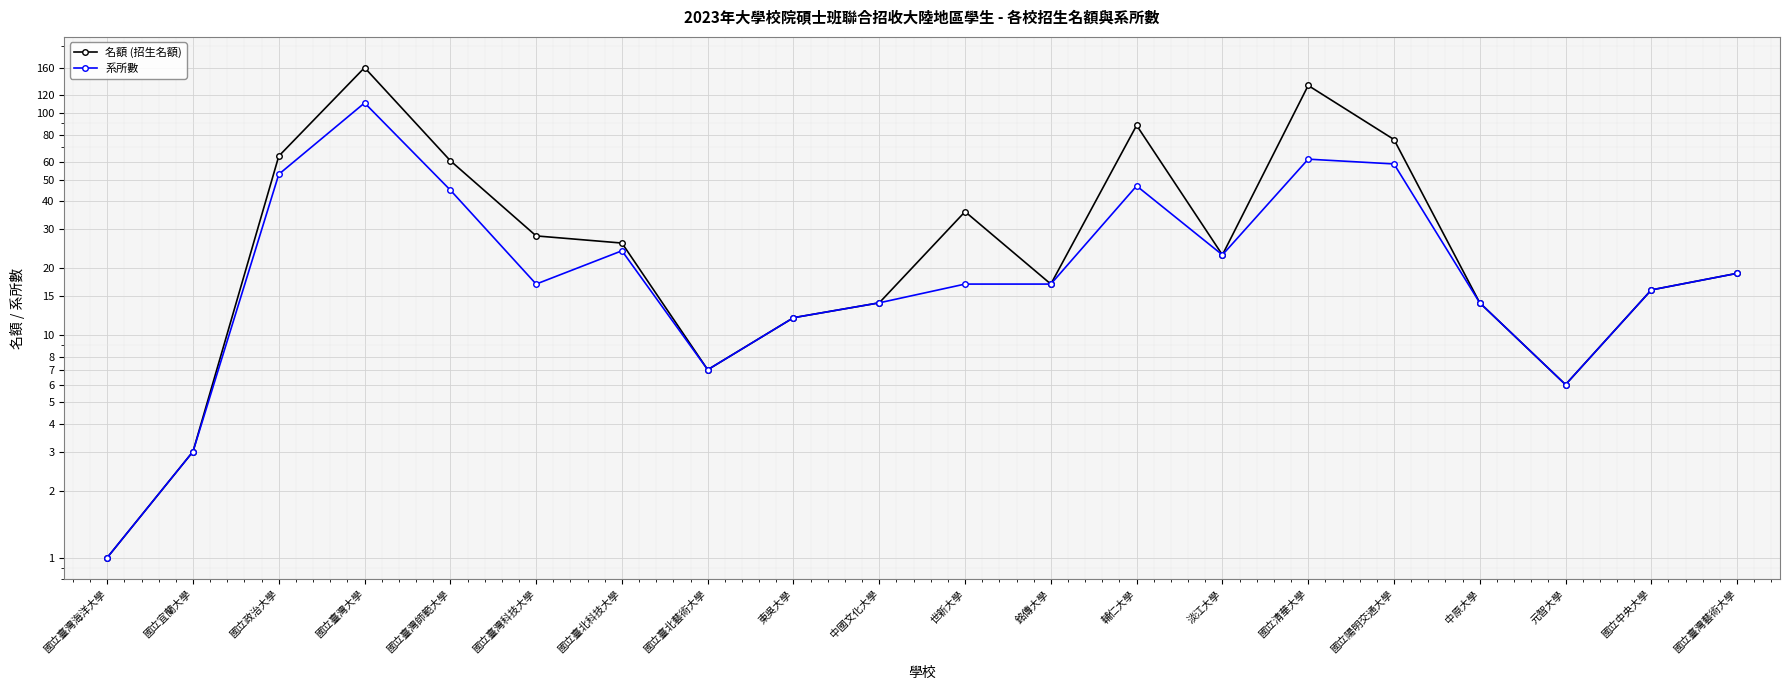

At which label does 系所數 first exceed 17?

國立政治大學